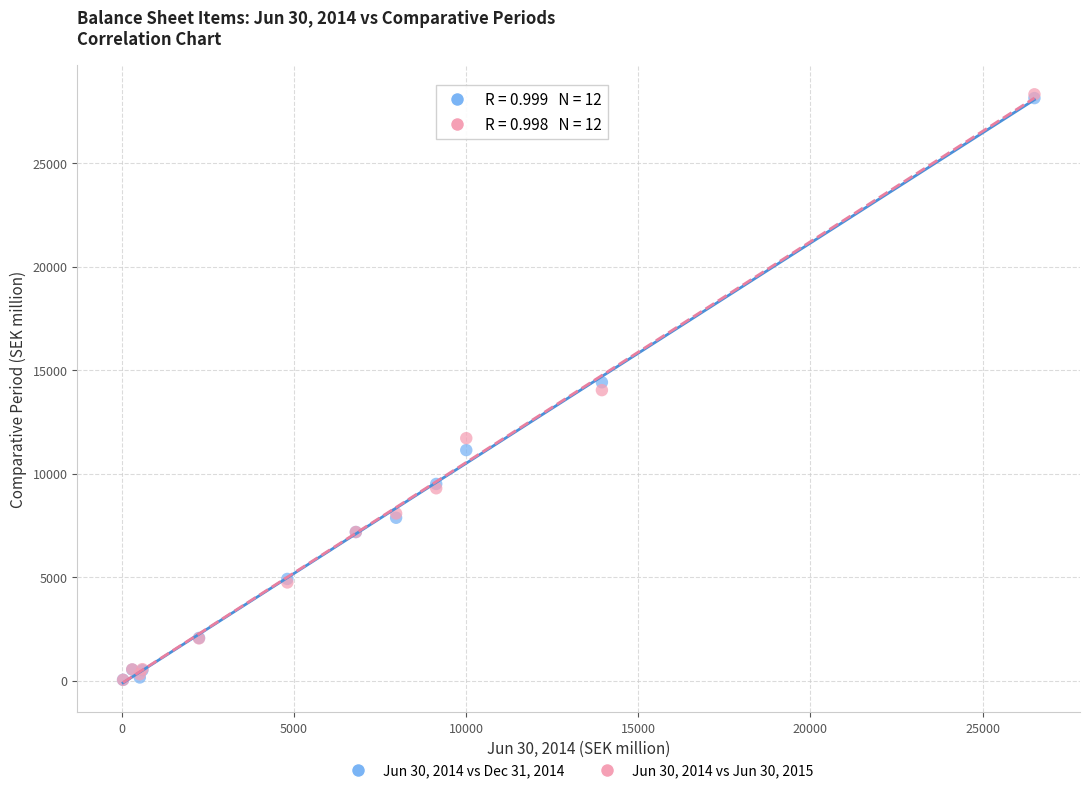

What are all the series names shown in the legend?

Jun 30, 2014 vs Dec 31, 2014, Jun 30, 2014 vs Jun 30, 2015